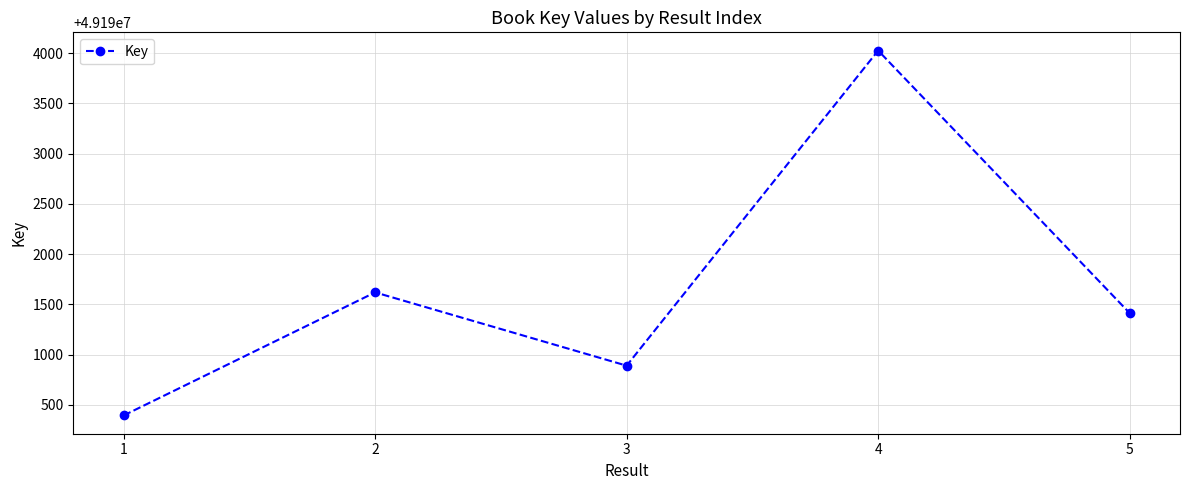

Rank the categories by value from lowest to highest.

1, 3, 5, 2, 4